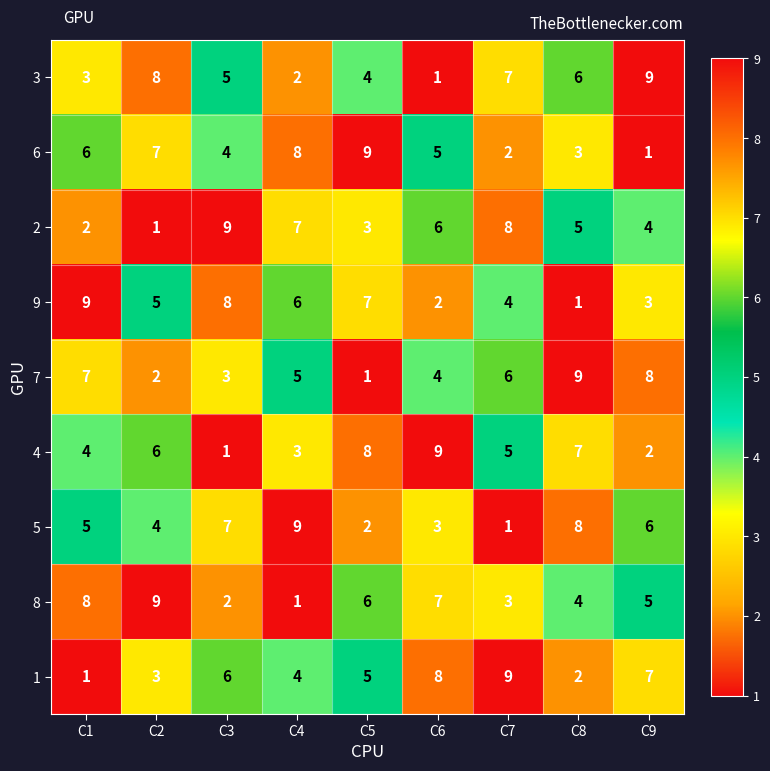

What is the spread (max minus min) of values at C3?

8